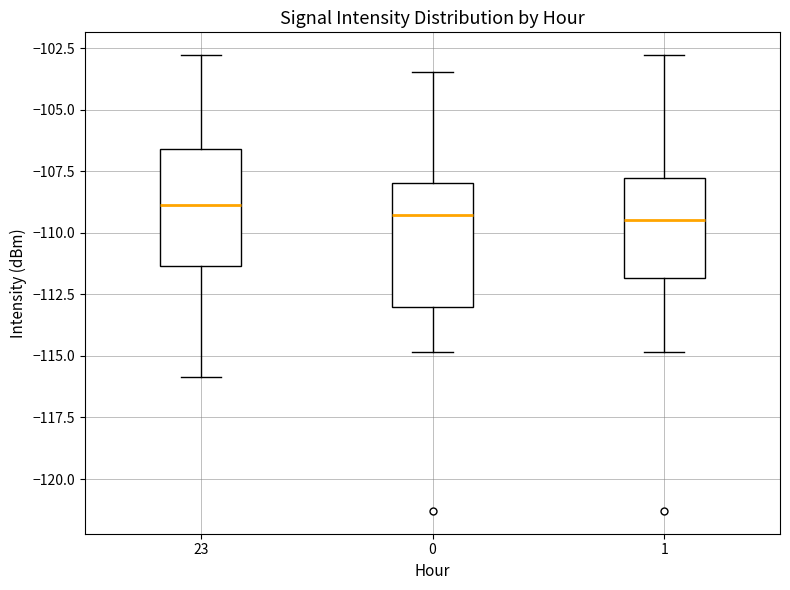

Reading left to right, transcribe this box plot: for each box, give where its median line is, the range the box spans, and where its two whiskers end, as read against the y-axis. The values are not printed on the chart, so give them approximately, as read against the axis.

23: median -109.0, box -111.5 to -106.5, whiskers -116.0 to -103.0
0: median -109.5, box -113.0 to -108.0, whiskers -115.0 to -103.5
1: median -109.5, box -112.0 to -108.0, whiskers -115.0 to -103.0